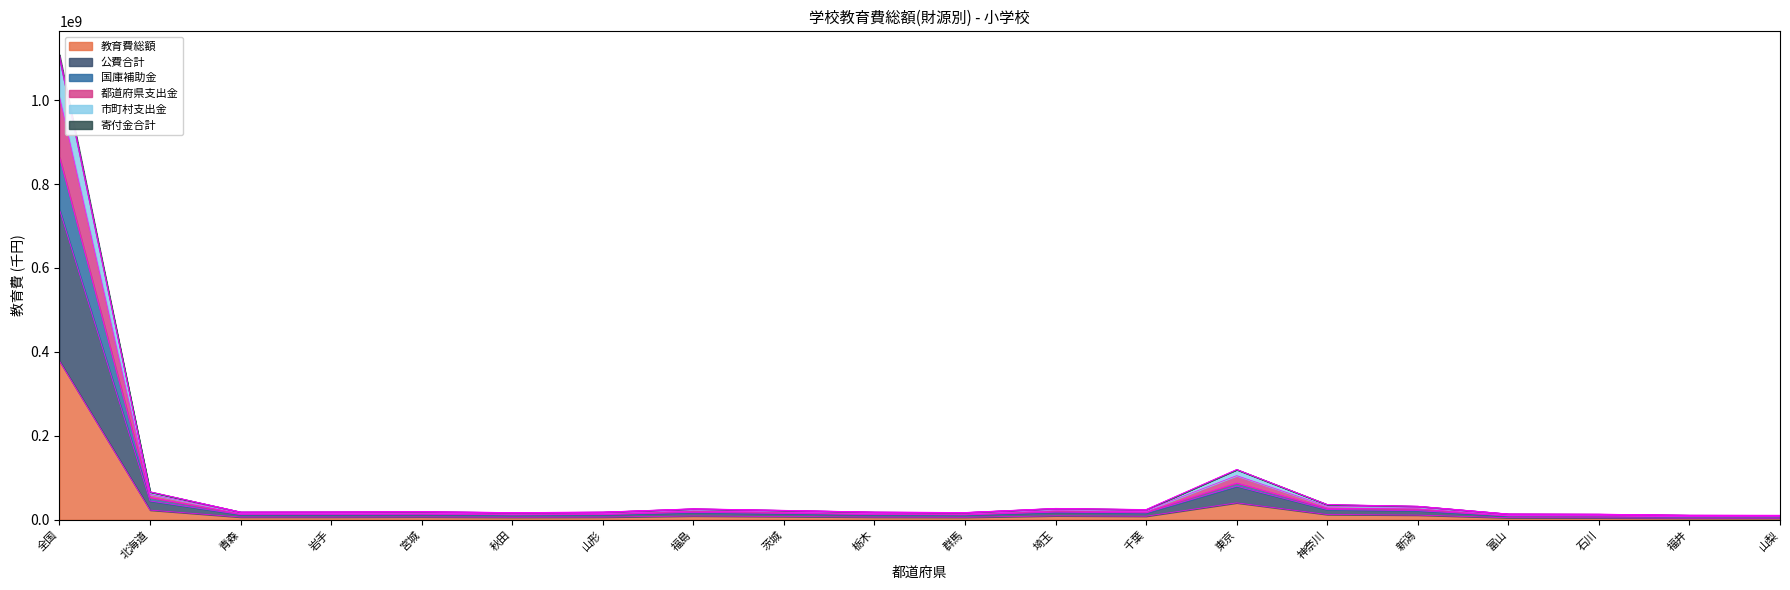

Count the number of data series in this chart.

6